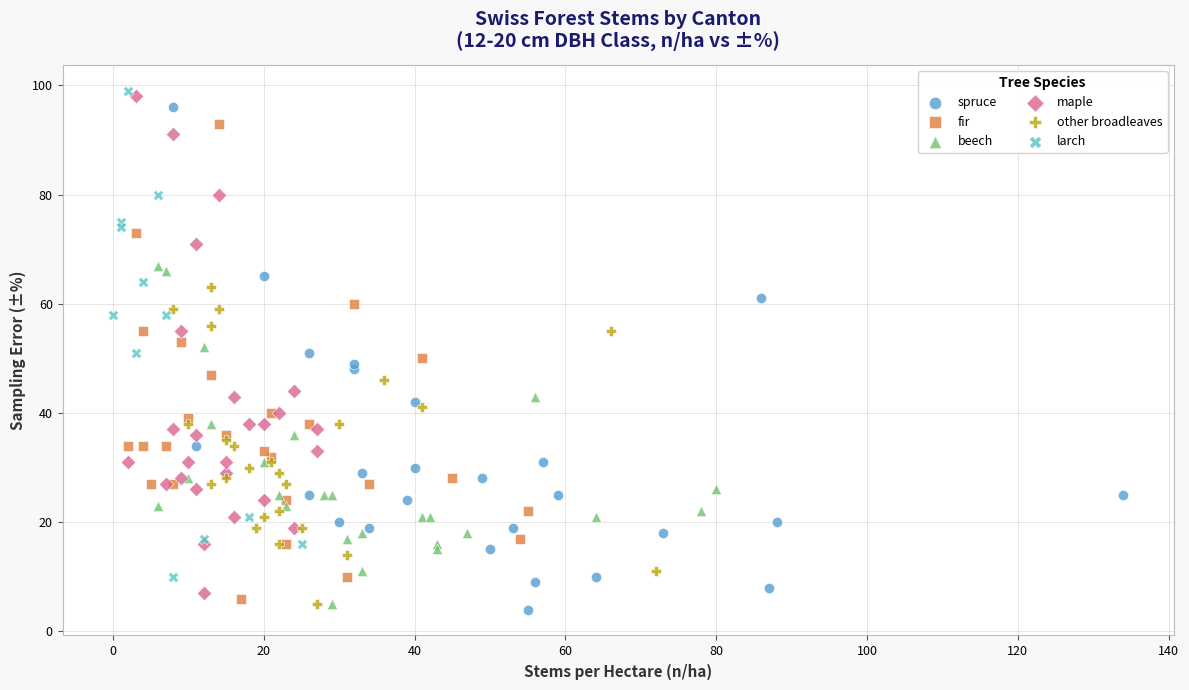

Which series contains the lowest Y value?

spruce